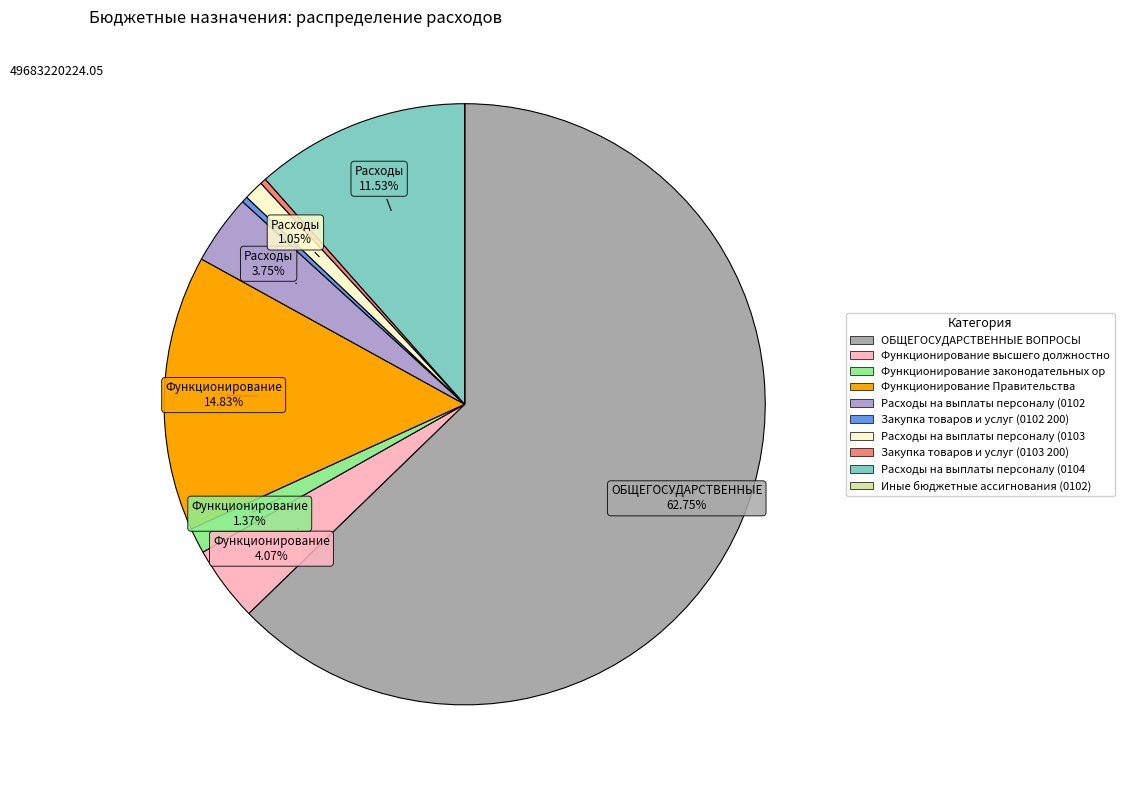

Is there a majority slice in this chart?

Yes